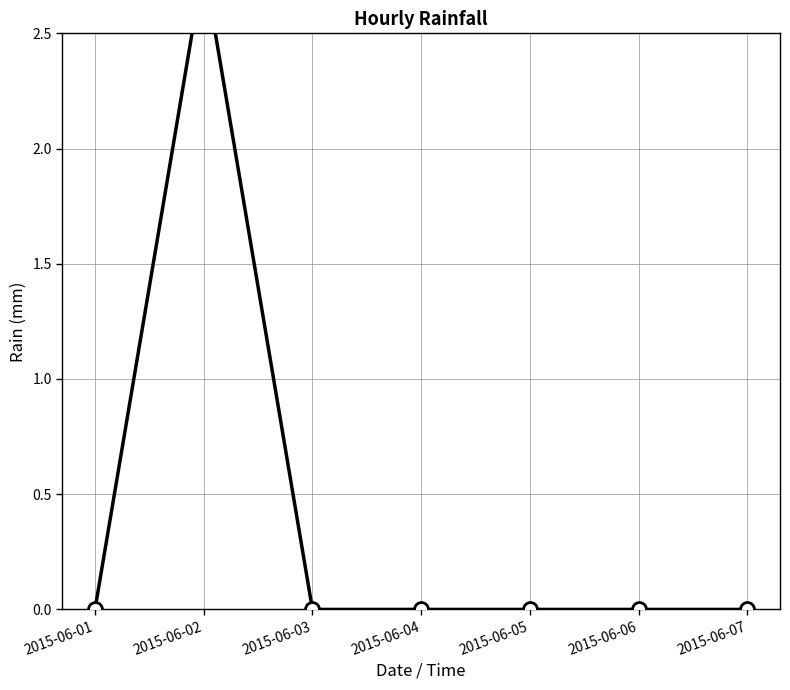

How many points are higher than both their immediate neighbors (excluding endpoints)?

1